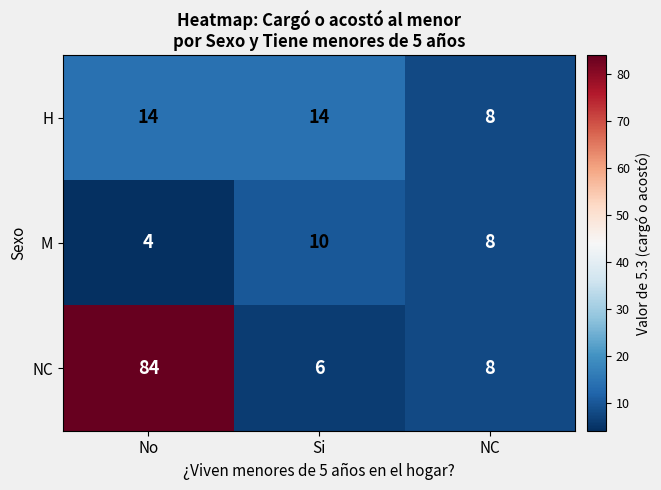

Rank the series by their maximum value, from lowest to highest.

M, H, NC